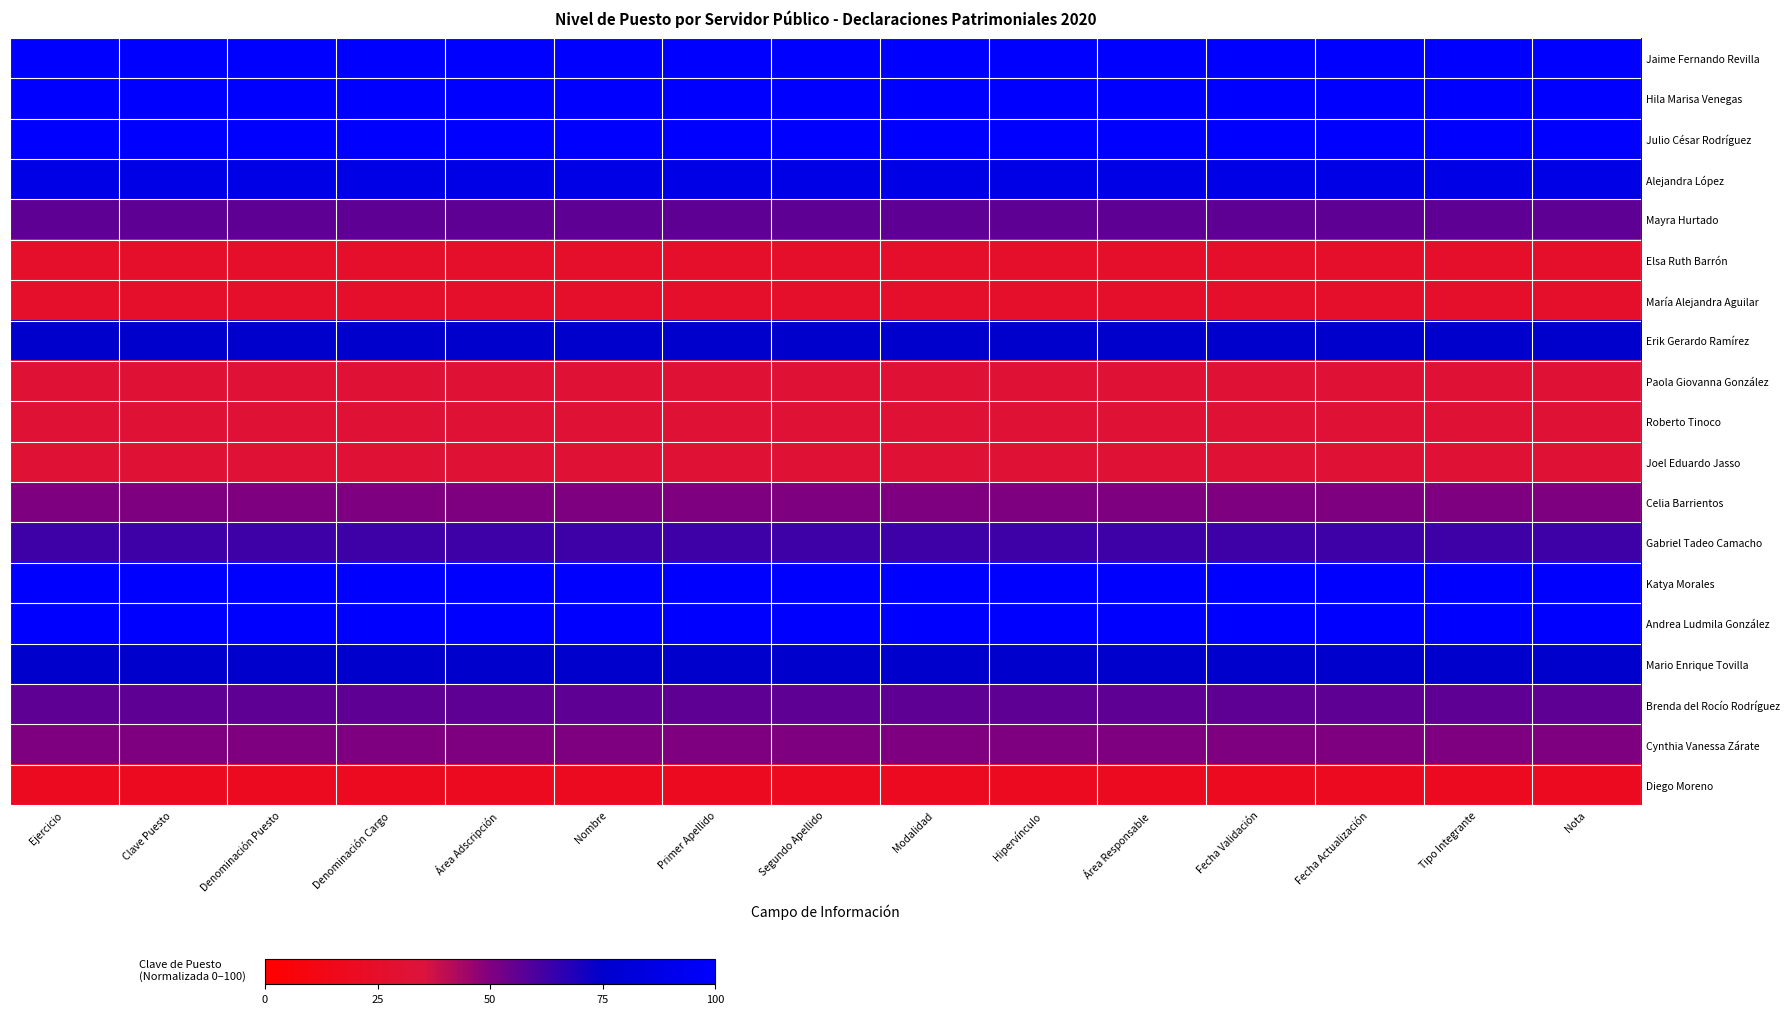

Reading right to left, extract all data points from this chart.

Jaime Fernando Revilla: Nota=100.0	Tipo Integrante=100.0	Fecha Actualización=100.0	Fecha Validación=100.0	Área Responsable=100.0	Hipervínculo=100.0	Modalidad=100.0	Segundo Apellido=100.0	Primer Apellido=100.0	Nombre=100.0	Área Adscripción=100.0	Denominación Cargo=100.0	Denominación Puesto=100.0	Clave Puesto=100.0	Ejercicio=100.0
Hila Marisa Venegas: Nota=100.0	Tipo Integrante=100.0	Fecha Actualización=100.0	Fecha Validación=100.0	Área Responsable=100.0	Hipervínculo=100.0	Modalidad=100.0	Segundo Apellido=100.0	Primer Apellido=100.0	Nombre=100.0	Área Adscripción=100.0	Denominación Cargo=100.0	Denominación Puesto=100.0	Clave Puesto=100.0	Ejercicio=100.0
Julio César Rodríguez: Nota=100.0	Tipo Integrante=100.0	Fecha Actualización=100.0	Fecha Validación=100.0	Área Responsable=100.0	Hipervínculo=100.0	Modalidad=100.0	Segundo Apellido=100.0	Primer Apellido=100.0	Nombre=100.0	Área Adscripción=100.0	Denominación Cargo=100.0	Denominación Puesto=100.0	Clave Puesto=100.0	Ejercicio=100.0
Alejandra López: Nota=87.5	Tipo Integrante=87.5	Fecha Actualización=87.5	Fecha Validación=87.5	Área Responsable=87.5	Hipervínculo=87.5	Modalidad=87.5	Segundo Apellido=87.5	Primer Apellido=87.5	Nombre=87.5	Área Adscripción=87.5	Denominación Cargo=87.5	Denominación Puesto=87.5	Clave Puesto=87.5	Ejercicio=87.5
Mayra Hurtado: Nota=56.2	Tipo Integrante=56.2	Fecha Actualización=56.2	Fecha Validación=56.2	Área Responsable=56.2	Hipervínculo=56.2	Modalidad=56.2	Segundo Apellido=56.2	Primer Apellido=56.2	Nombre=56.2	Área Adscripción=56.2	Denominación Cargo=56.2	Denominación Puesto=56.2	Clave Puesto=56.2	Ejercicio=56.2
Elsa Ruth Barrón: Nota=25.0	Tipo Integrante=25.0	Fecha Actualización=25.0	Fecha Validación=25.0	Área Responsable=25.0	Hipervínculo=25.0	Modalidad=25.0	Segundo Apellido=25.0	Primer Apellido=25.0	Nombre=25.0	Área Adscripción=25.0	Denominación Cargo=25.0	Denominación Puesto=25.0	Clave Puesto=25.0	Ejercicio=25.0
María Alejandra Aguilar: Nota=25.0	Tipo Integrante=25.0	Fecha Actualización=25.0	Fecha Validación=25.0	Área Responsable=25.0	Hipervínculo=25.0	Modalidad=25.0	Segundo Apellido=25.0	Primer Apellido=25.0	Nombre=25.0	Área Adscripción=25.0	Denominación Cargo=25.0	Denominación Puesto=25.0	Clave Puesto=25.0	Ejercicio=25.0
Erik Gerardo Ramírez: Nota=75.0	Tipo Integrante=75.0	Fecha Actualización=75.0	Fecha Validación=75.0	Área Responsable=75.0	Hipervínculo=75.0	Modalidad=75.0	Segundo Apellido=75.0	Primer Apellido=75.0	Nombre=75.0	Área Adscripción=75.0	Denominación Cargo=75.0	Denominación Puesto=75.0	Clave Puesto=75.0	Ejercicio=75.0
Paola Giovanna González: Nota=31.2	Tipo Integrante=31.2	Fecha Actualización=31.2	Fecha Validación=31.2	Área Responsable=31.2	Hipervínculo=31.2	Modalidad=31.2	Segundo Apellido=31.2	Primer Apellido=31.2	Nombre=31.2	Área Adscripción=31.2	Denominación Cargo=31.2	Denominación Puesto=31.2	Clave Puesto=31.2	Ejercicio=31.2
Roberto Tinoco: Nota=31.2	Tipo Integrante=31.2	Fecha Actualización=31.2	Fecha Validación=31.2	Área Responsable=31.2	Hipervínculo=31.2	Modalidad=31.2	Segundo Apellido=31.2	Primer Apellido=31.2	Nombre=31.2	Área Adscripción=31.2	Denominación Cargo=31.2	Denominación Puesto=31.2	Clave Puesto=31.2	Ejercicio=31.2
Joel Eduardo Jasso: Nota=31.2	Tipo Integrante=31.2	Fecha Actualización=31.2	Fecha Validación=31.2	Área Responsable=31.2	Hipervínculo=31.2	Modalidad=31.2	Segundo Apellido=31.2	Primer Apellido=31.2	Nombre=31.2	Área Adscripción=31.2	Denominación Cargo=31.2	Denominación Puesto=31.2	Clave Puesto=31.2	Ejercicio=31.2
Celia Barrientos: Nota=50.0	Tipo Integrante=50.0	Fecha Actualización=50.0	Fecha Validación=50.0	Área Responsable=50.0	Hipervínculo=50.0	Modalidad=50.0	Segundo Apellido=50.0	Primer Apellido=50.0	Nombre=50.0	Área Adscripción=50.0	Denominación Cargo=50.0	Denominación Puesto=50.0	Clave Puesto=50.0	Ejercicio=50.0
Gabriel Tadeo Camacho: Nota=62.5	Tipo Integrante=62.5	Fecha Actualización=62.5	Fecha Validación=62.5	Área Responsable=62.5	Hipervínculo=62.5	Modalidad=62.5	Segundo Apellido=62.5	Primer Apellido=62.5	Nombre=62.5	Área Adscripción=62.5	Denominación Cargo=62.5	Denominación Puesto=62.5	Clave Puesto=62.5	Ejercicio=62.5
Katya Morales: Nota=100.0	Tipo Integrante=100.0	Fecha Actualización=100.0	Fecha Validación=100.0	Área Responsable=100.0	Hipervínculo=100.0	Modalidad=100.0	Segundo Apellido=100.0	Primer Apellido=100.0	Nombre=100.0	Área Adscripción=100.0	Denominación Cargo=100.0	Denominación Puesto=100.0	Clave Puesto=100.0	Ejercicio=100.0
Andrea Ludmila González: Nota=100.0	Tipo Integrante=100.0	Fecha Actualización=100.0	Fecha Validación=100.0	Área Responsable=100.0	Hipervínculo=100.0	Modalidad=100.0	Segundo Apellido=100.0	Primer Apellido=100.0	Nombre=100.0	Área Adscripción=100.0	Denominación Cargo=100.0	Denominación Puesto=100.0	Clave Puesto=100.0	Ejercicio=100.0
Mario Enrique Tovilla: Nota=75.0	Tipo Integrante=75.0	Fecha Actualización=75.0	Fecha Validación=75.0	Área Responsable=75.0	Hipervínculo=75.0	Modalidad=75.0	Segundo Apellido=75.0	Primer Apellido=75.0	Nombre=75.0	Área Adscripción=75.0	Denominación Cargo=75.0	Denominación Puesto=75.0	Clave Puesto=75.0	Ejercicio=75.0
Brenda del Rocío Rodríguez: Nota=56.2	Tipo Integrante=56.2	Fecha Actualización=56.2	Fecha Validación=56.2	Área Responsable=56.2	Hipervínculo=56.2	Modalidad=56.2	Segundo Apellido=56.2	Primer Apellido=56.2	Nombre=56.2	Área Adscripción=56.2	Denominación Cargo=56.2	Denominación Puesto=56.2	Clave Puesto=56.2	Ejercicio=56.2
Cynthia Vanessa Zárate: Nota=50.0	Tipo Integrante=50.0	Fecha Actualización=50.0	Fecha Validación=50.0	Área Responsable=50.0	Hipervínculo=50.0	Modalidad=50.0	Segundo Apellido=50.0	Primer Apellido=50.0	Nombre=50.0	Área Adscripción=50.0	Denominación Cargo=50.0	Denominación Puesto=50.0	Clave Puesto=50.0	Ejercicio=50.0
Diego Moreno: Nota=18.8	Tipo Integrante=18.8	Fecha Actualización=18.8	Fecha Validación=18.8	Área Responsable=18.8	Hipervínculo=18.8	Modalidad=18.8	Segundo Apellido=18.8	Primer Apellido=18.8	Nombre=18.8	Área Adscripción=18.8	Denominación Cargo=18.8	Denominación Puesto=18.8	Clave Puesto=18.8	Ejercicio=18.8